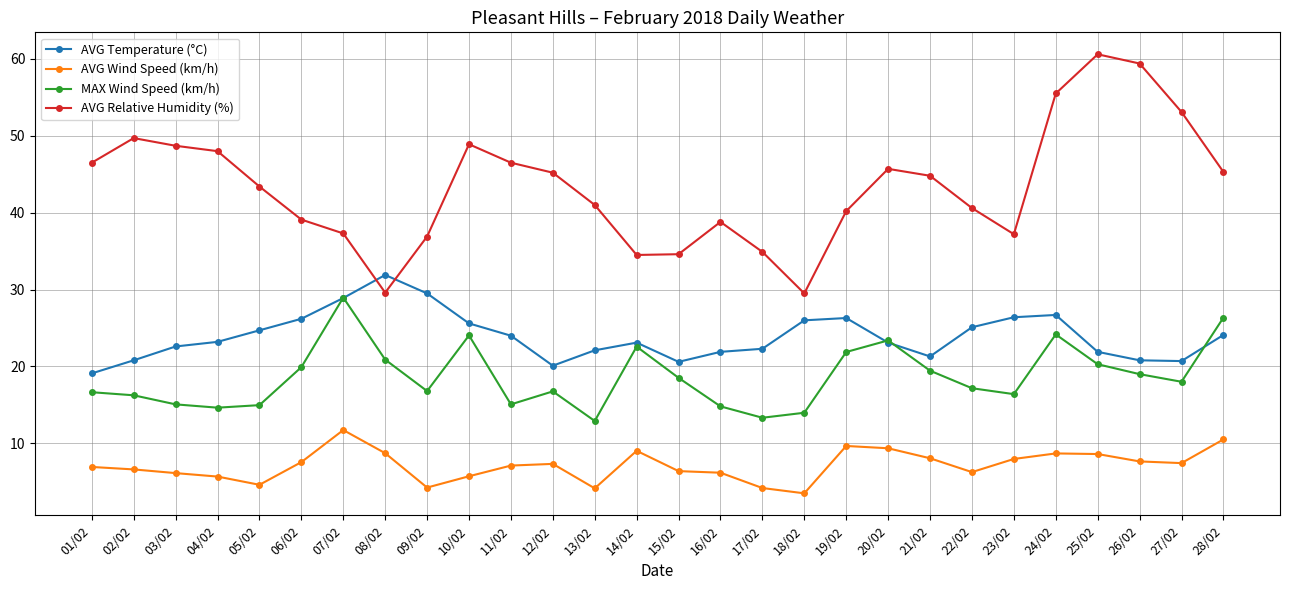

How many lines are shown in the chart?

4